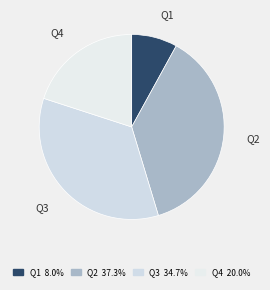

Which slice is the largest?

Q2